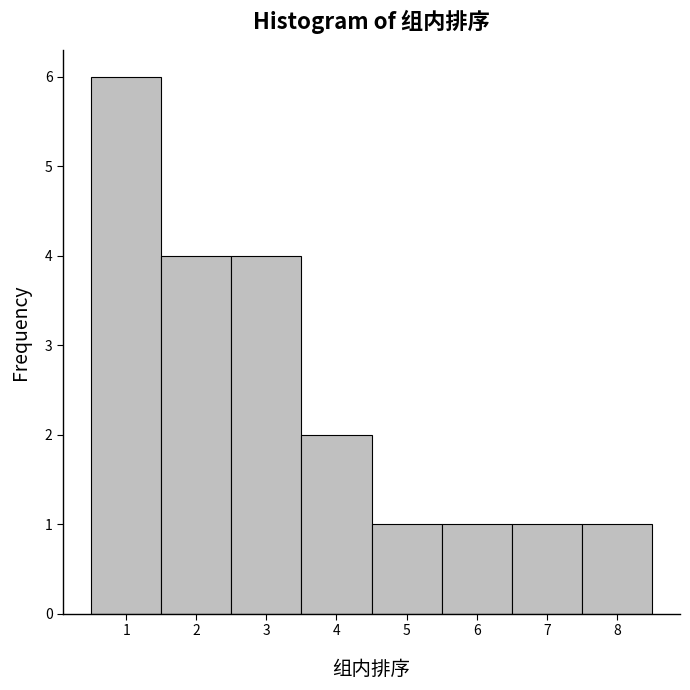

Reading left to right, list every bar in this chart as the range it spans on the x-axis followed by its height. The values are not printed on the chart, so give them approximately, as read against the axis.

0.5 to 1.5: 6
1.5 to 2.5: 4
2.5 to 3.5: 4
3.5 to 4.5: 2
4.5 to 5.5: 1
5.5 to 6.5: 1
6.5 to 7.5: 1
7.5 to 8.5: 1